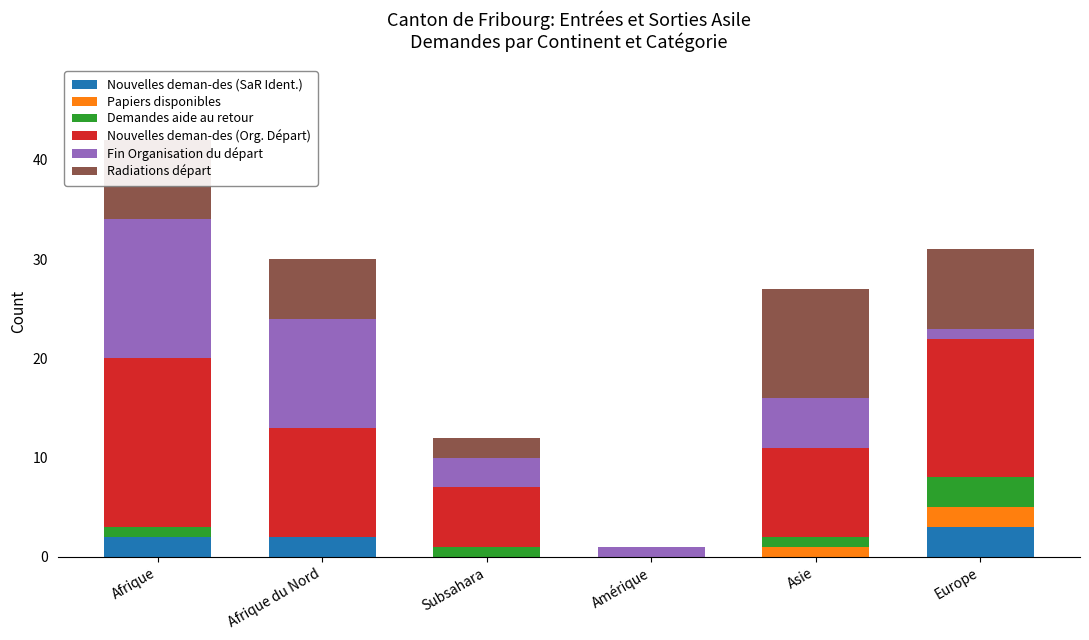

At which category is the sum across all series the highest?

Afrique